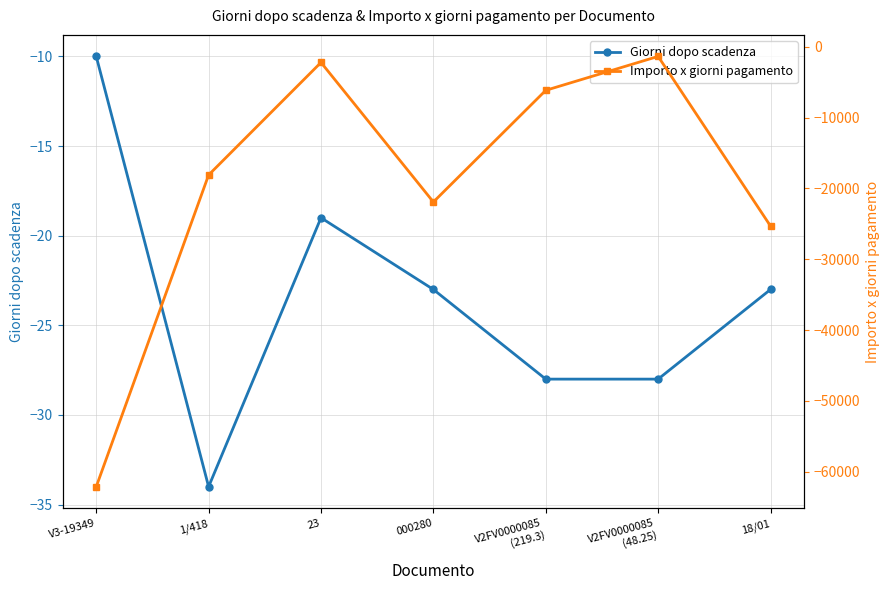

At which category does Giorni dopo scadenza reach its first local valley?

1/418